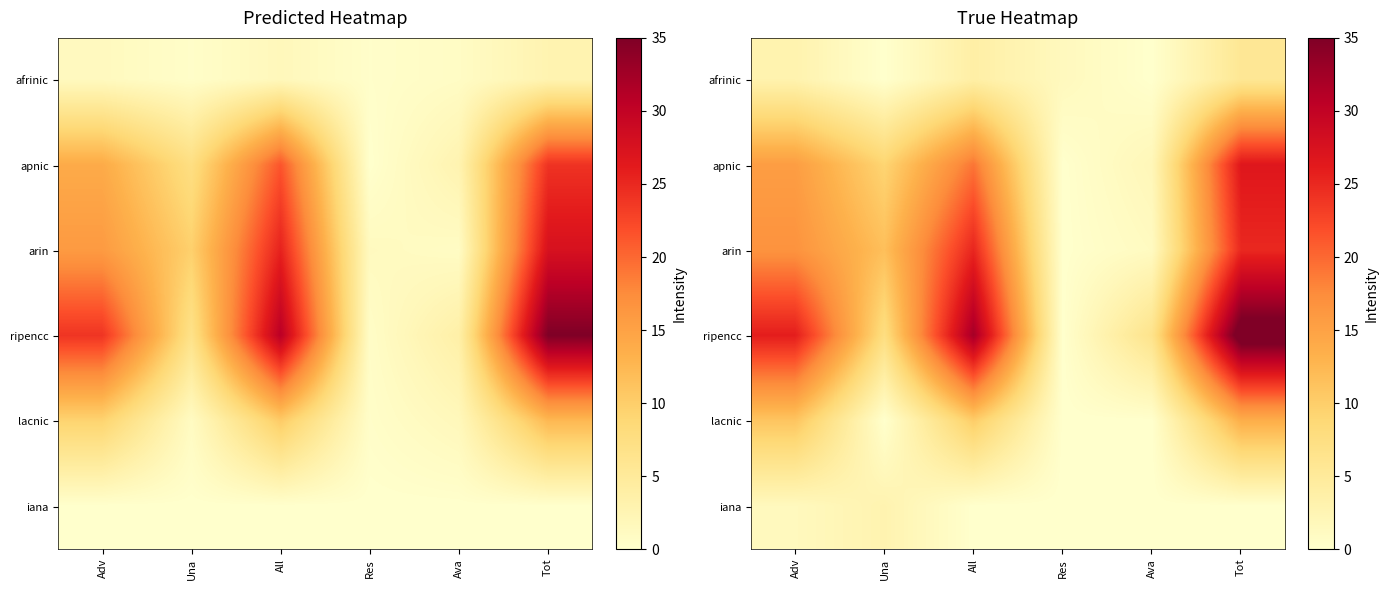

The value of lacnic at All is 15.7. True or false?

False